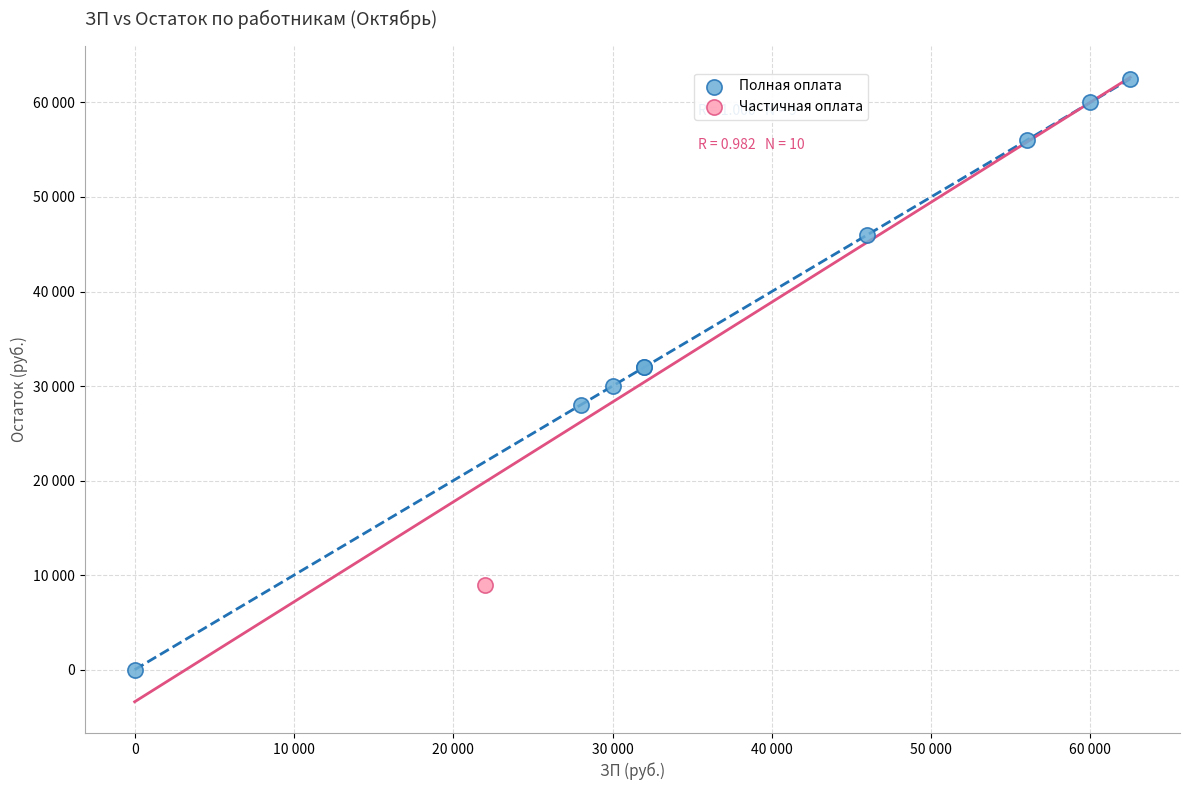

What are all the series names shown in the legend?

Полная оплата, Частичная оплата